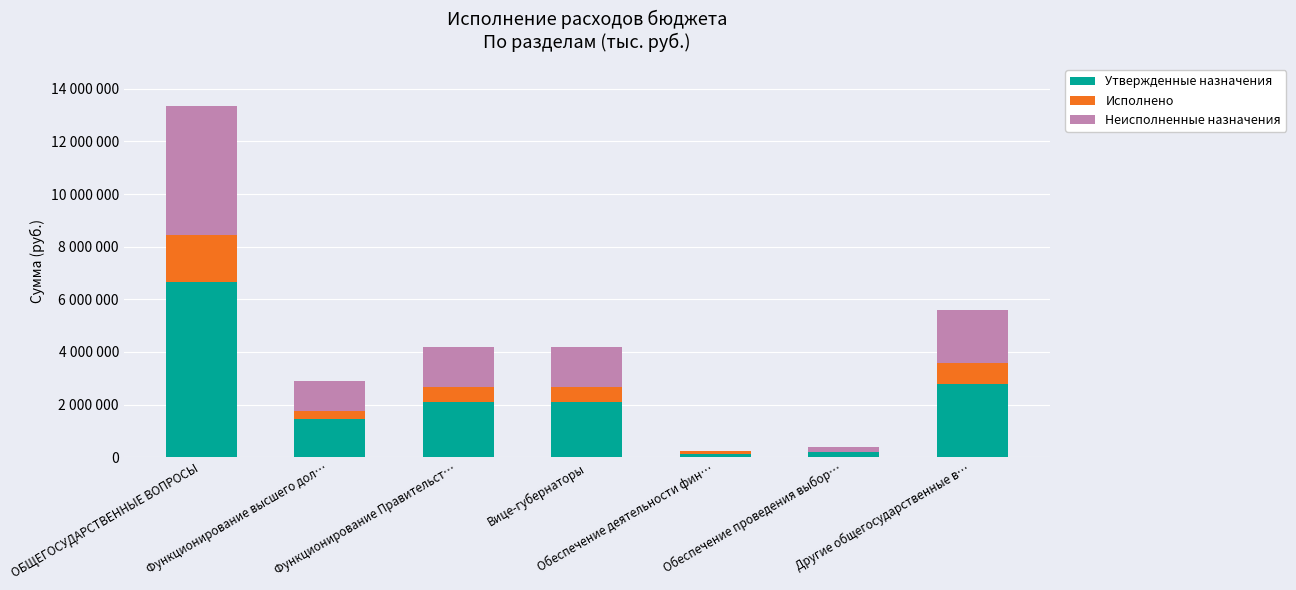

Which series has the largest total across all categories?

Утвержденные назначения